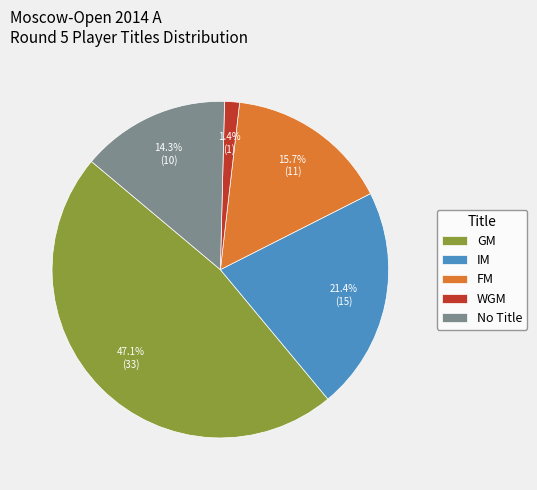

Rank the categories by value from lowest to highest.

WGM, No Title, FM, IM, GM